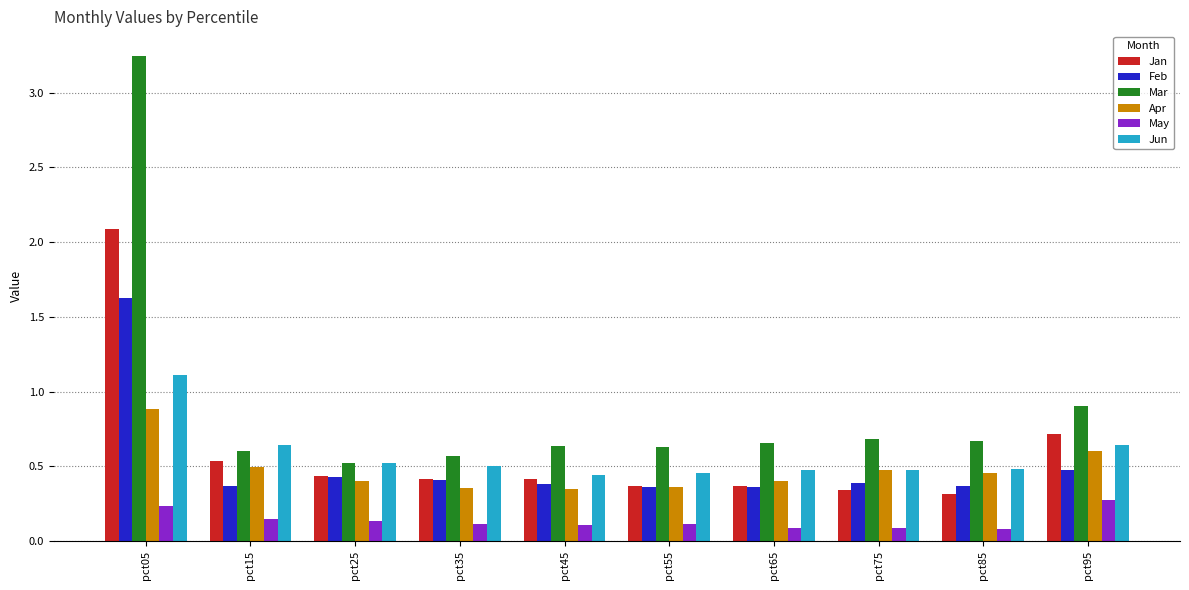

The Mar series shows 0.6 at pct45. True or false?

True